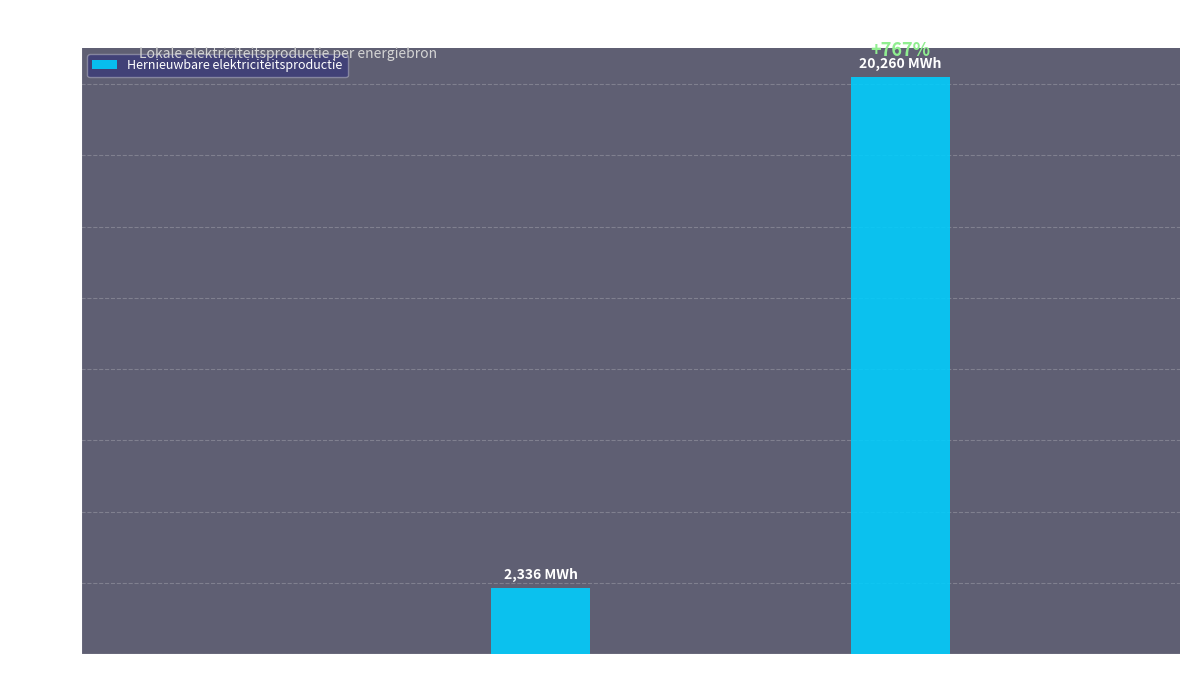

At which category does the chart reach its peak across all series?

Warmtekrachtkoppeling